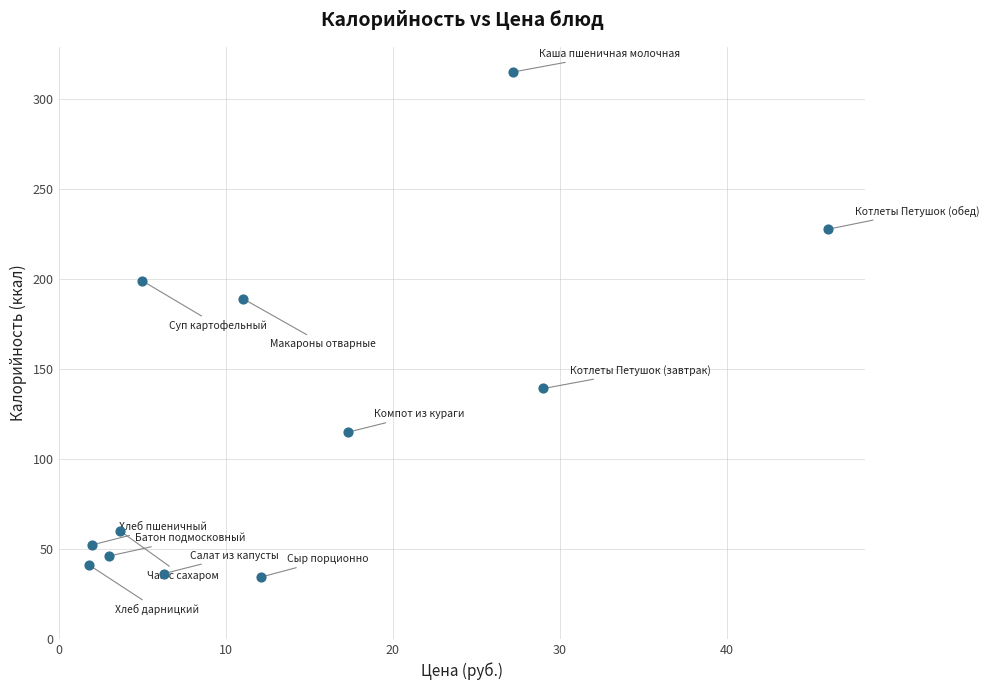

What Y value in the scatter plot is closest to 174?

189.0